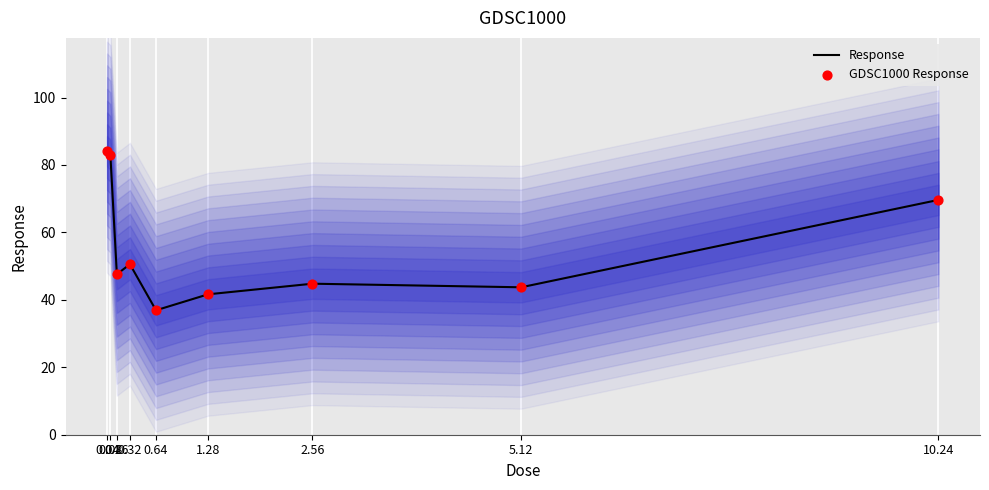

What is the total value across all series at 1.28?

83.3